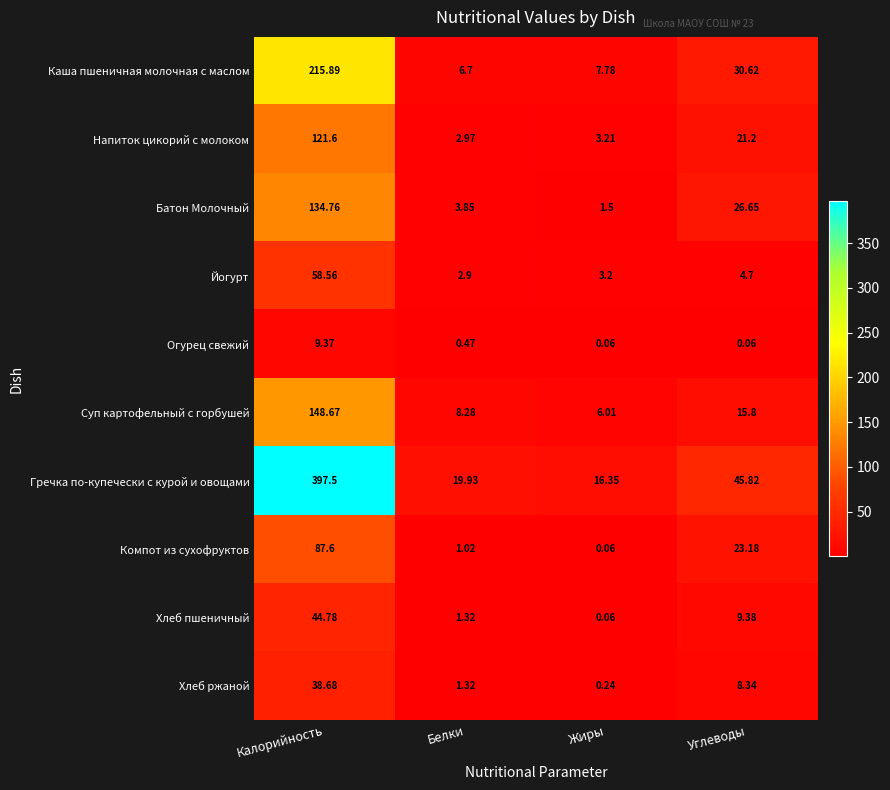

Between Белки and Углеводы, which series saw the biggest shift?

Гречка по-купечески с курой и овощами